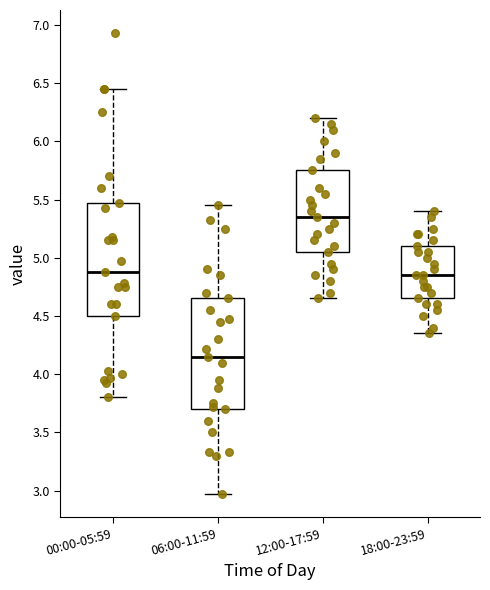

Reading left to right, transcribe this box plot: for each box, give where its median line is, the range the box spans, and where its two whiskers end, as read against the y-axis. The values are not printed on the chart, so give them approximately, as read against the axis.

00:00-05:59: median 4.90, box 4.50 to 5.45, whiskers 3.80 to 6.45
06:00-11:59: median 4.15, box 3.70 to 4.65, whiskers 2.95 to 5.45
12:00-17:59: median 5.35, box 5.05 to 5.75, whiskers 4.65 to 6.20
18:00-23:59: median 4.85, box 4.65 to 5.10, whiskers 4.35 to 5.40